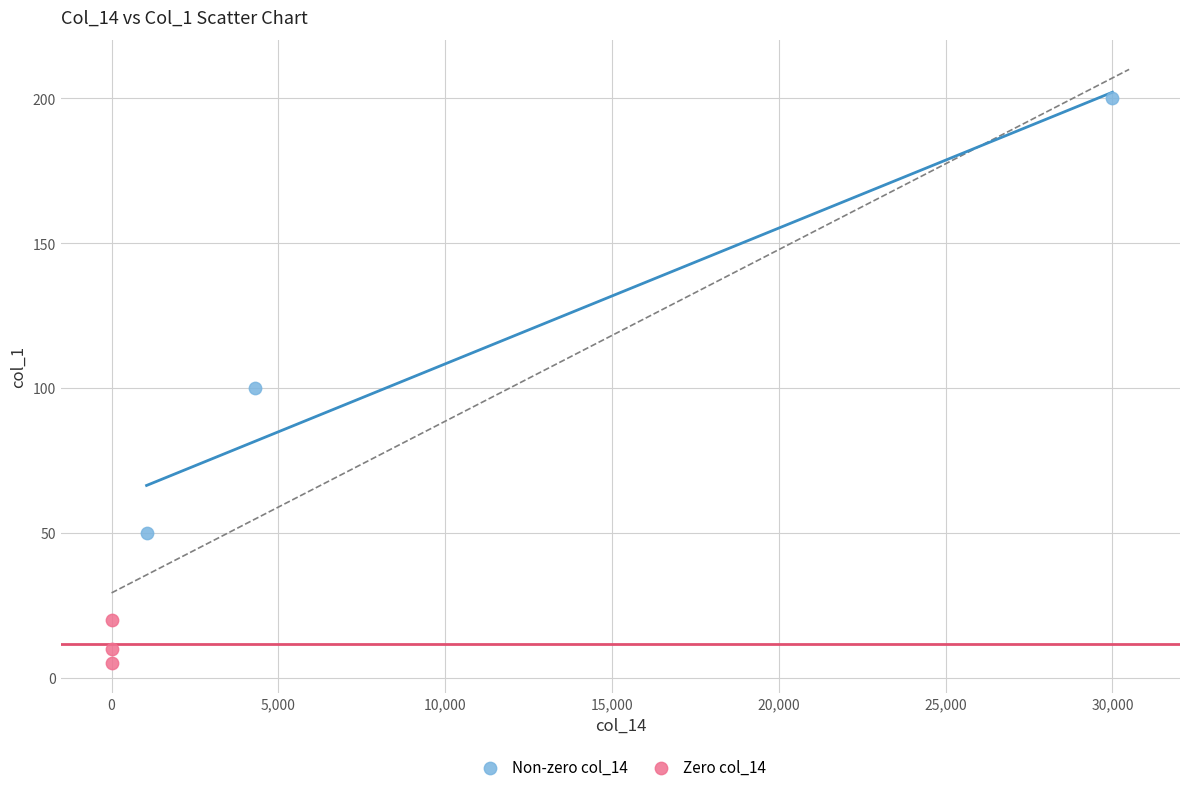

Which series reaches the maximum Y coordinate?

Non-zero col_14